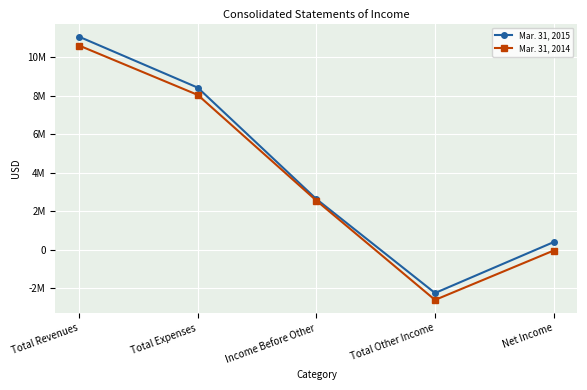

What are all the series names shown in the legend?

Mar. 31, 2015, Mar. 31, 2014